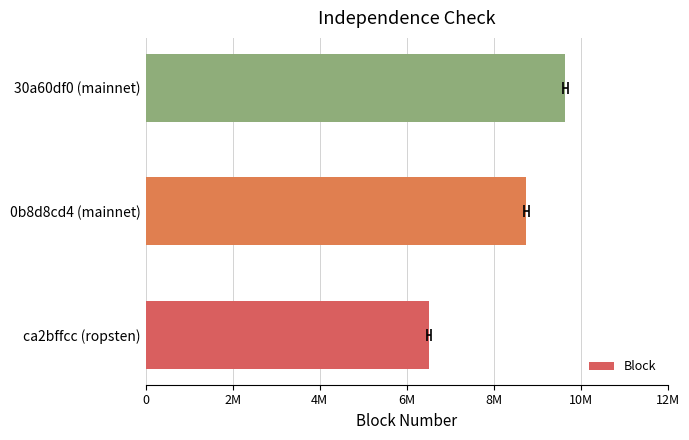

What is the maximum value shown in the chart?

9645309